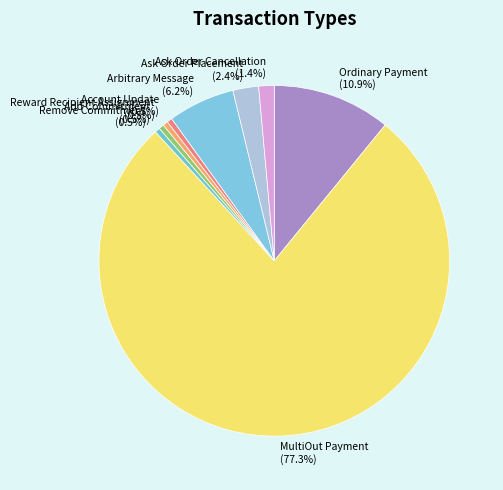

Is there any slice that represents more than half of the pie?

Yes